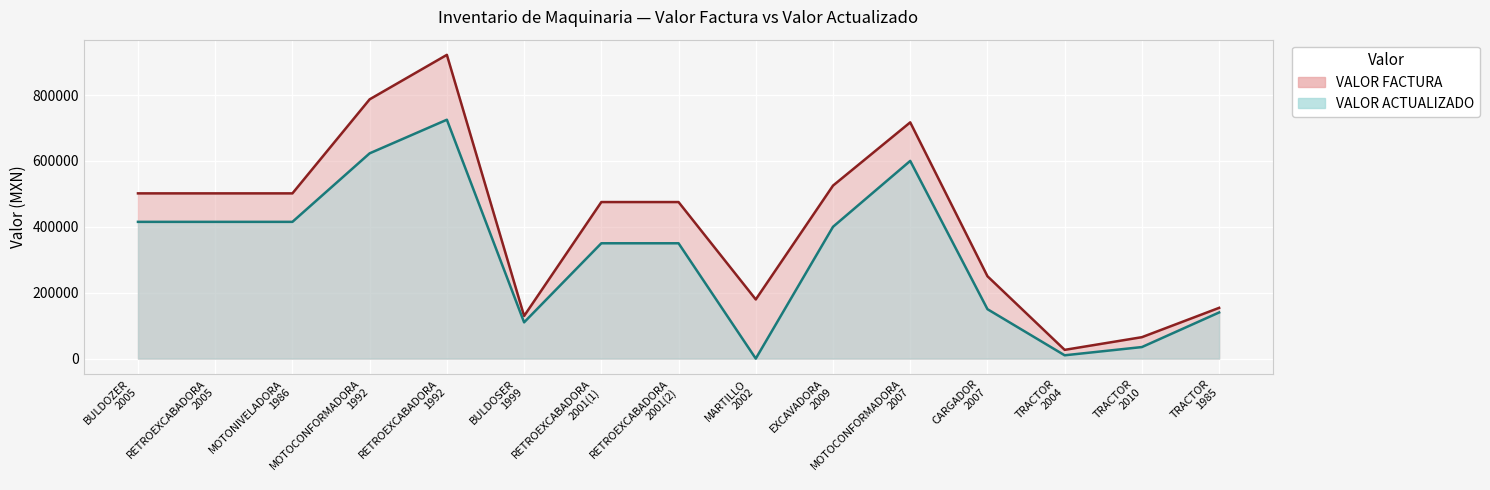

Rank the series at BULDOZER
2005 from lowest to highest value.

VALOR ACTUALIZADO, VALOR FACTURA